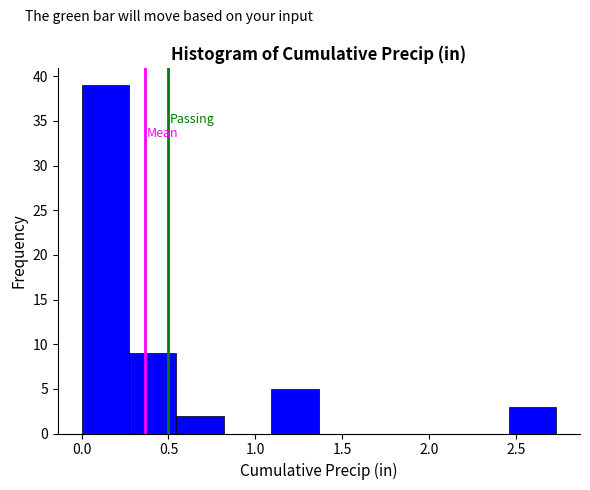

Reading left to right, transcribe this chart: for each bar, give the range it covers on the x-axis and its height. Neither the bar edges nor the heights are printed on the chart, so give them approximately, as read against the axes.

0.00 to 0.25: 39
0.25 to 0.55: 9
0.55 to 0.80: 2
0.80 to 1.10: 0
1.10 to 1.35: 5
1.35 to 1.65: 0
1.65 to 1.90: 0
1.90 to 2.20: 0
2.20 to 2.45: 0
2.45 to 2.75: 3